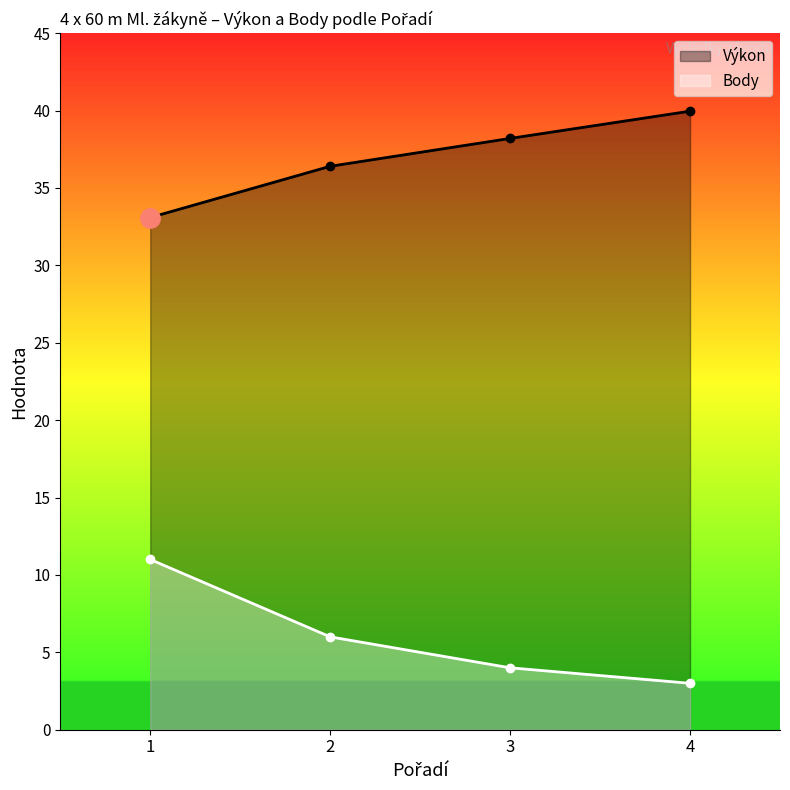

True or false: Body has a value of 4.0 at 3.

True